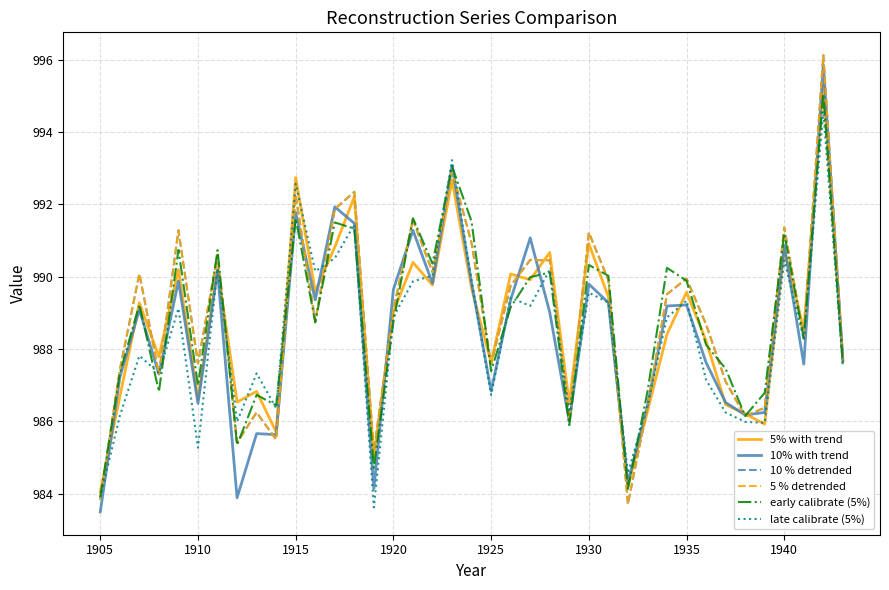

Which series has the largest total across all categories?

10 % detrended